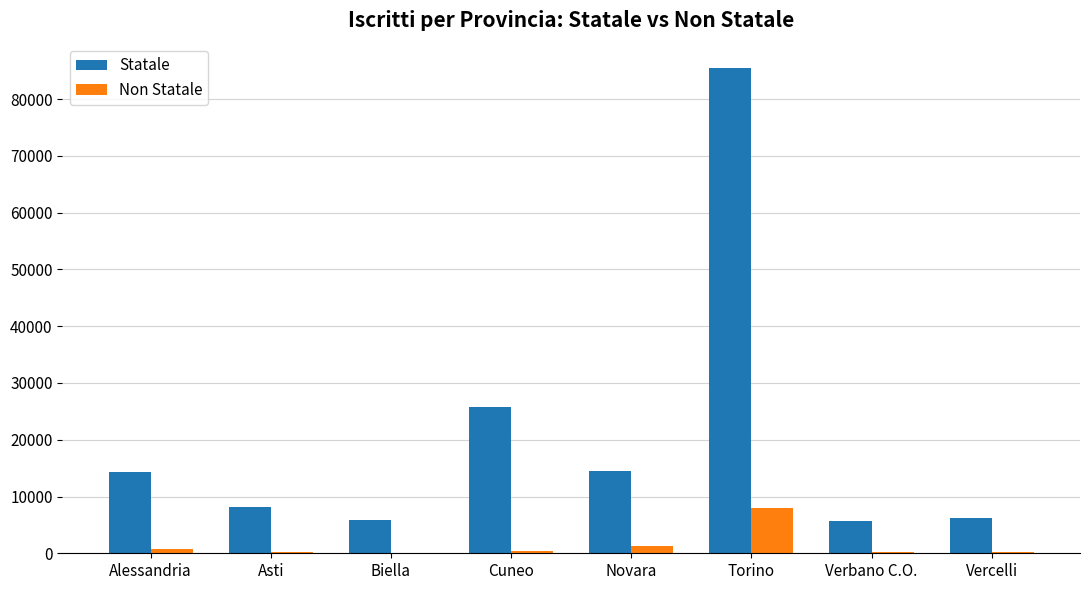

Between Alessandria and Cuneo, which series saw the biggest shift?

Statale